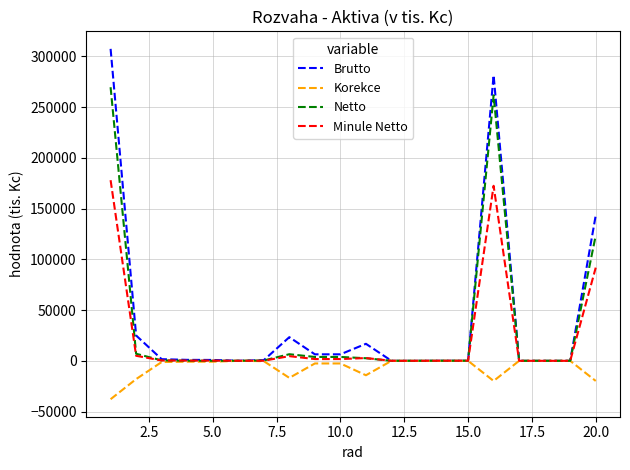

What is the minimum value shown in the chart?

-37808